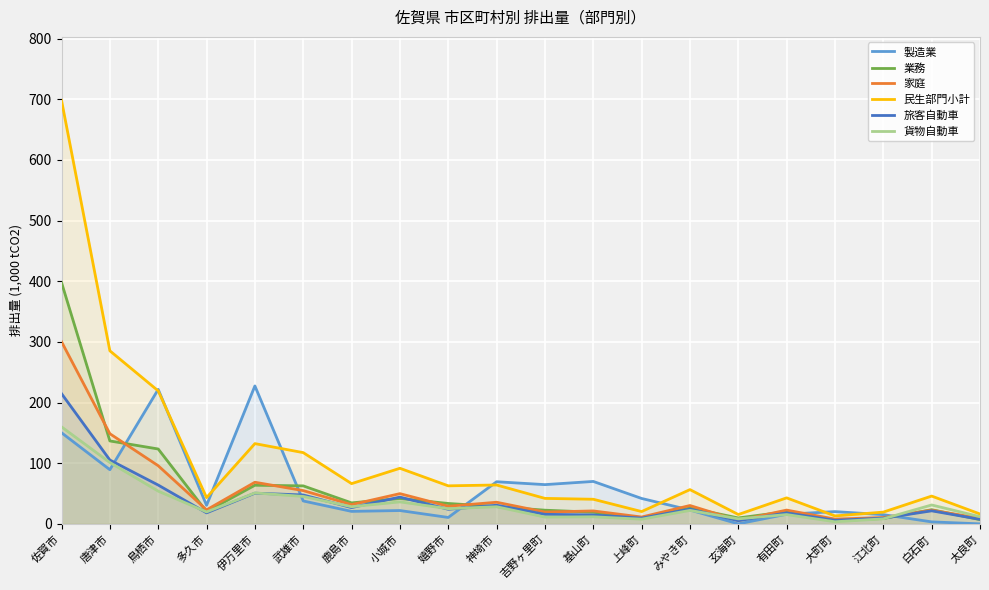

True or false: 製造業 has more than 1 points higher than both neighbors.

True